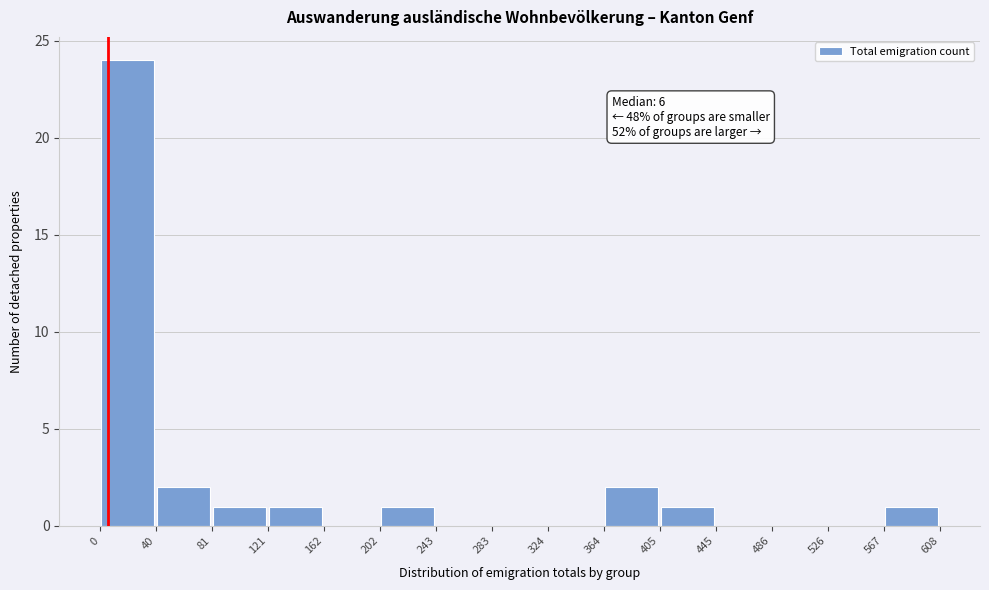

Over which range of the x-axis is the bar tallest?

0 to 40